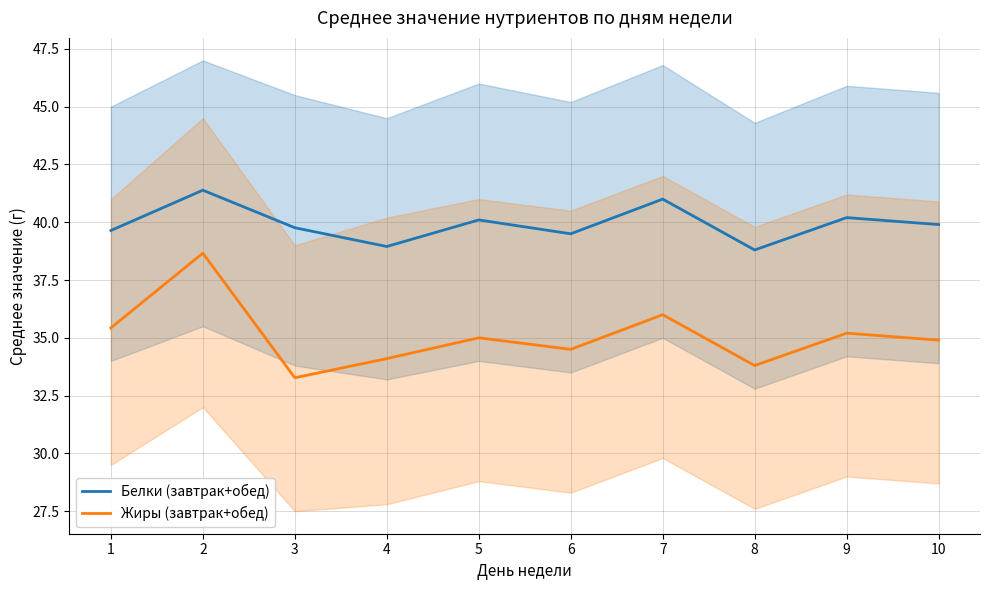

True or false: Белки (завтрак+обед) has a value of 41.0 at 7.

True